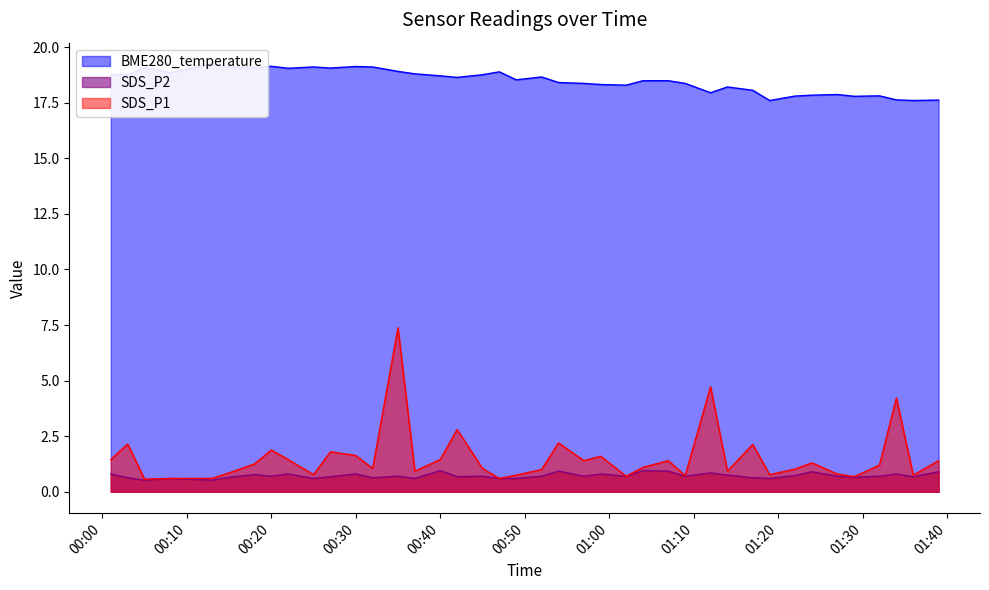

Rank the series by their maximum value, from highest to lowest.

BME280_temperature, SDS_P1, SDS_P2